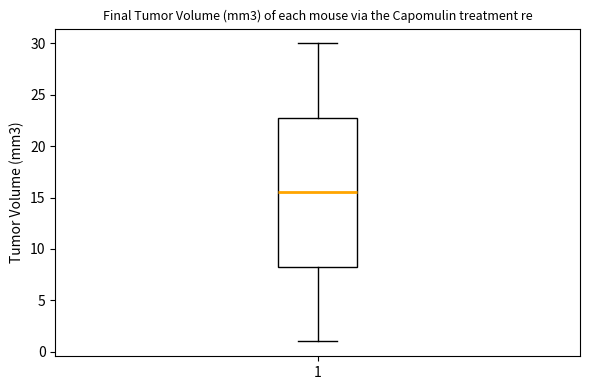

Read this box plot against the y-axis: the position of the median line, the range covered by the box, and the ends of both whiskers. The values are not printed on the chart, so give them approximately, as read against the axis.

median 15.5, box 8.5 to 23.0, whiskers 1.0 to 30.0